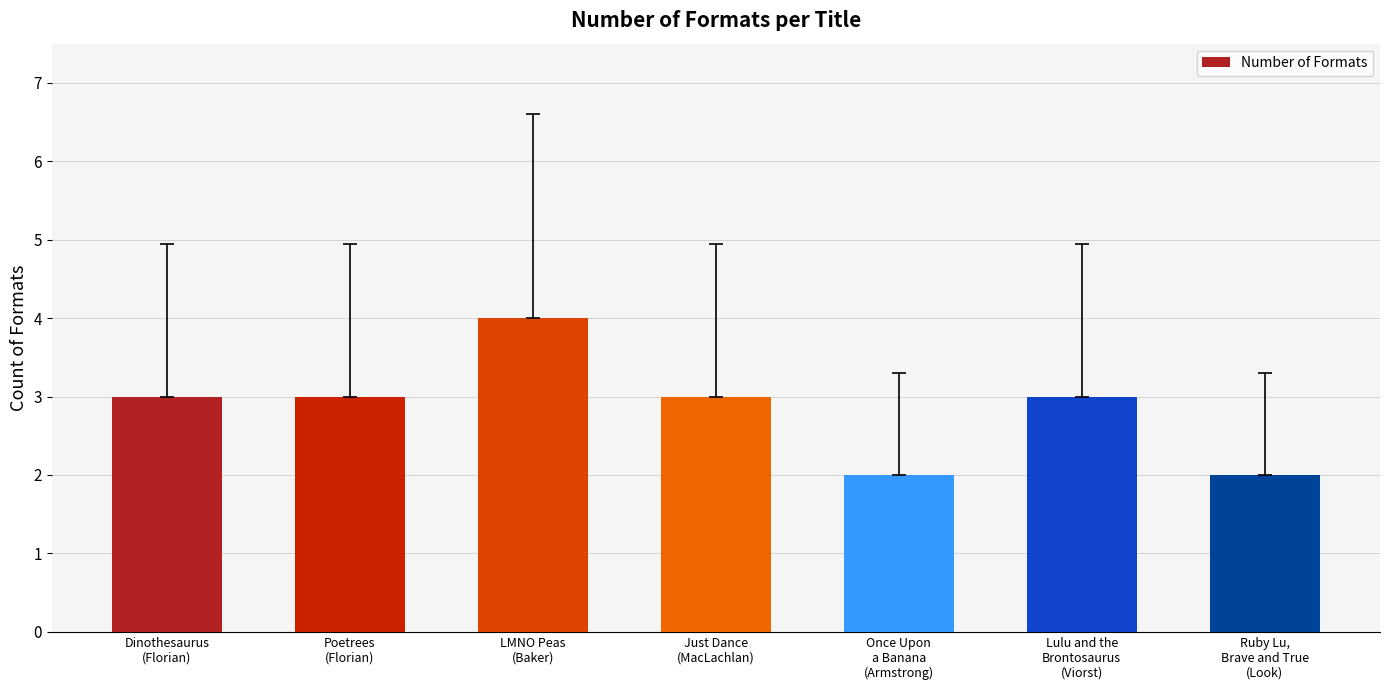

What is the value of the 1st bar from the left?

3